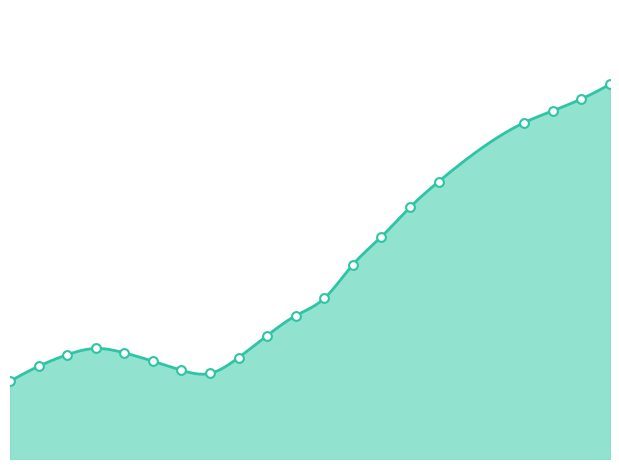

Between 247.0 and 246.375, which is larger?

247.0